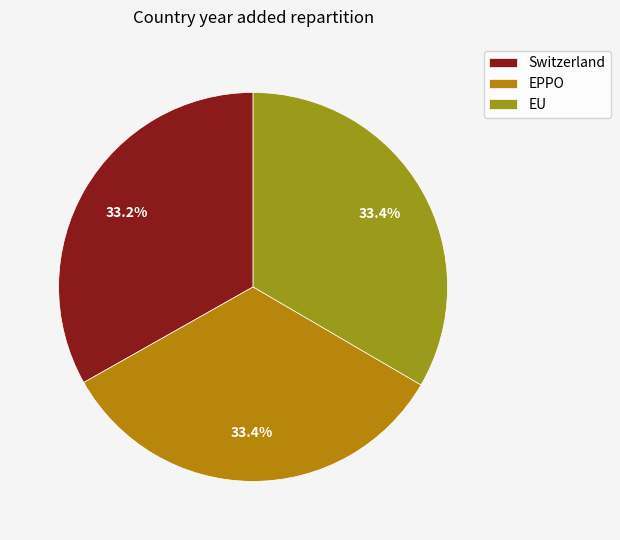

Count the number of slices in the pie.

3